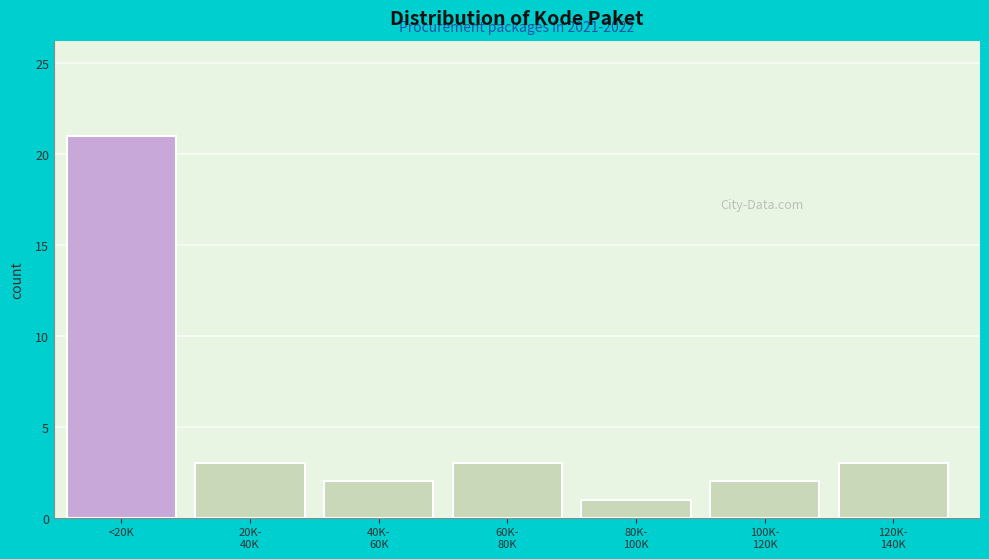

Reading left to right, extract all data points from this chart.

21	3	2	3	1	2	3